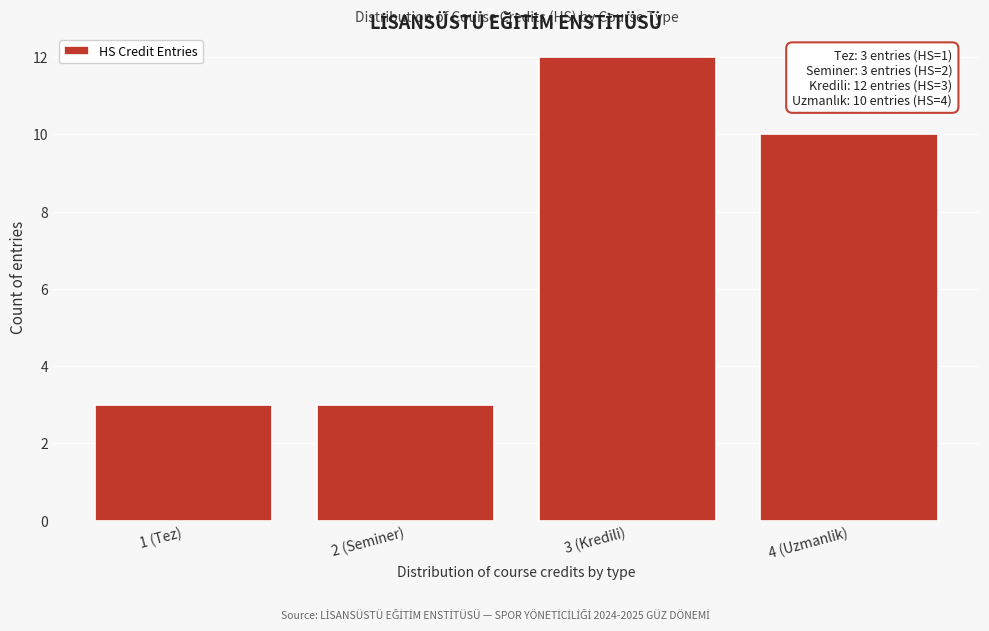

Reading right to left, list all the values displayed in this chart.

4 (Uzmanlik)=10	3 (Kredili)=12	2 (Seminer)=3	1 (Tez)=3